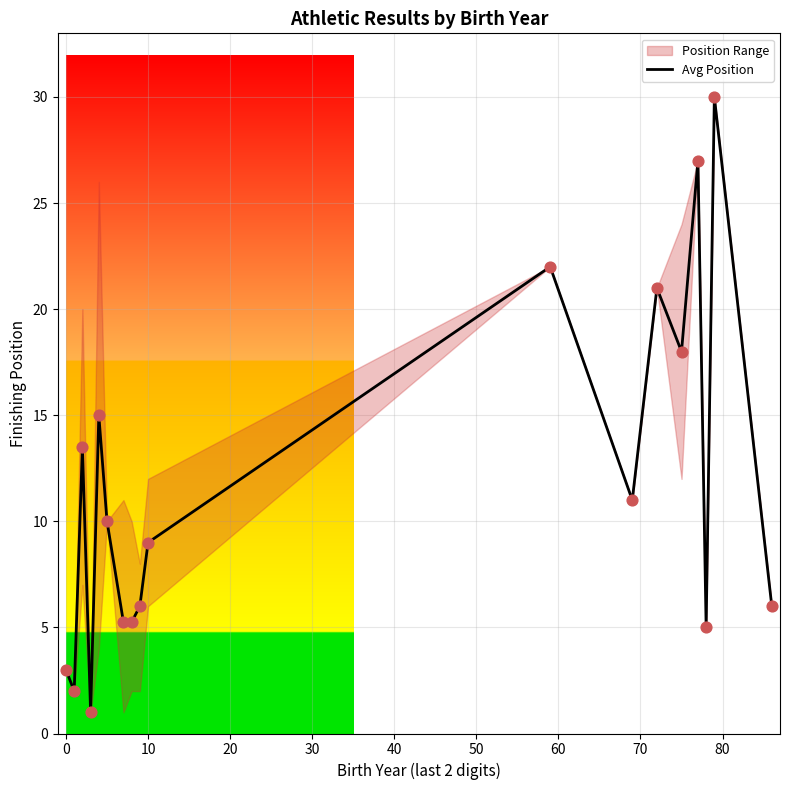

Is it true that Avg Position equals 9.0 at 10?

True